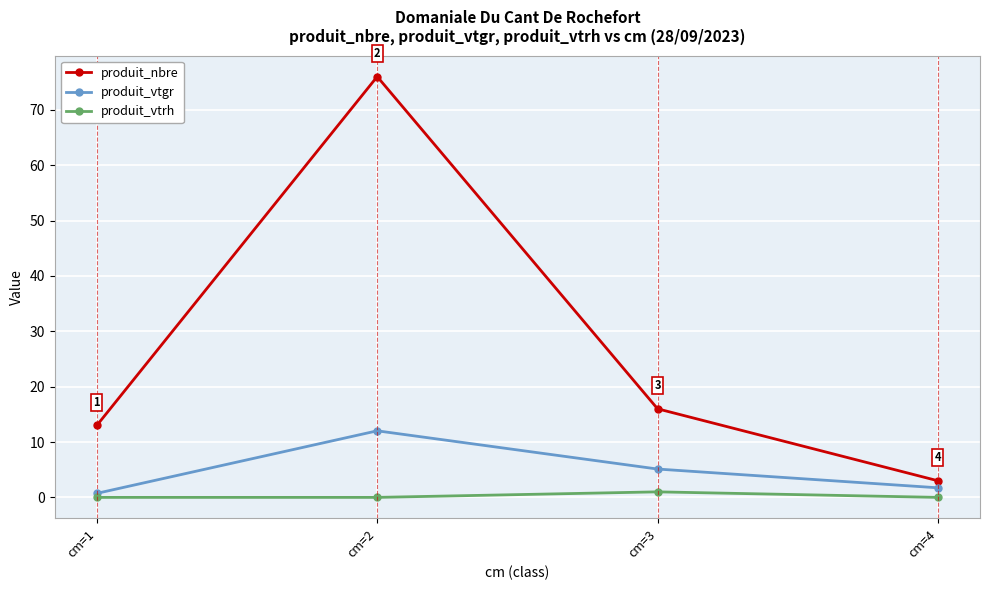

What is the value of the produit_vtgr point at the 4th from the left?

1.7